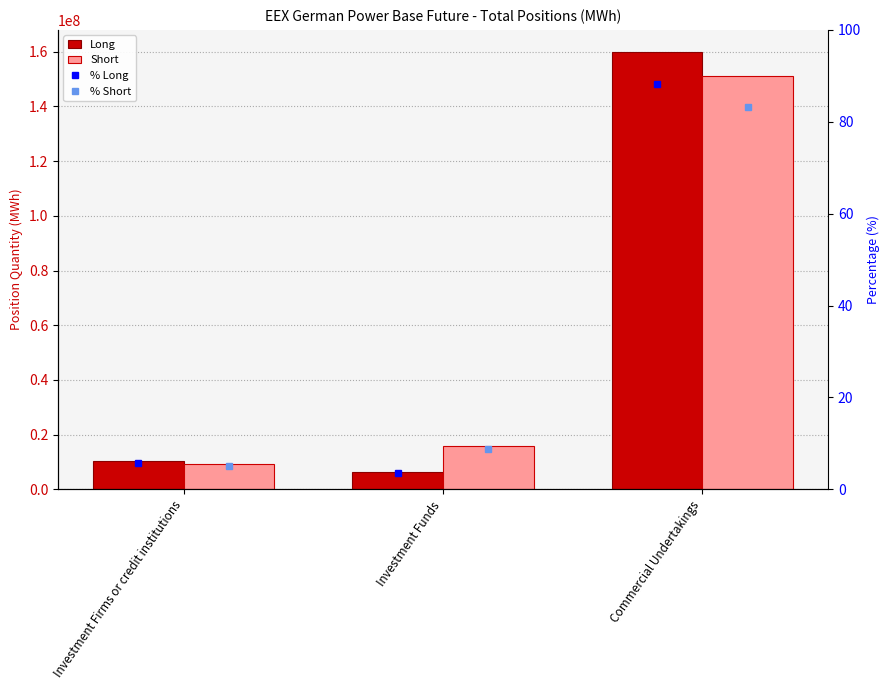

Reading left to right, extract all data points from this chart.

Long: Investment Firms or credit institutions=10468018.5	Investment Funds=6396075.6	Commercial Undertakings=160001756.6
Short: Investment Firms or credit institutions=9208154.2	Investment Funds=16008309.4	Commercial Undertakings=151038142.2